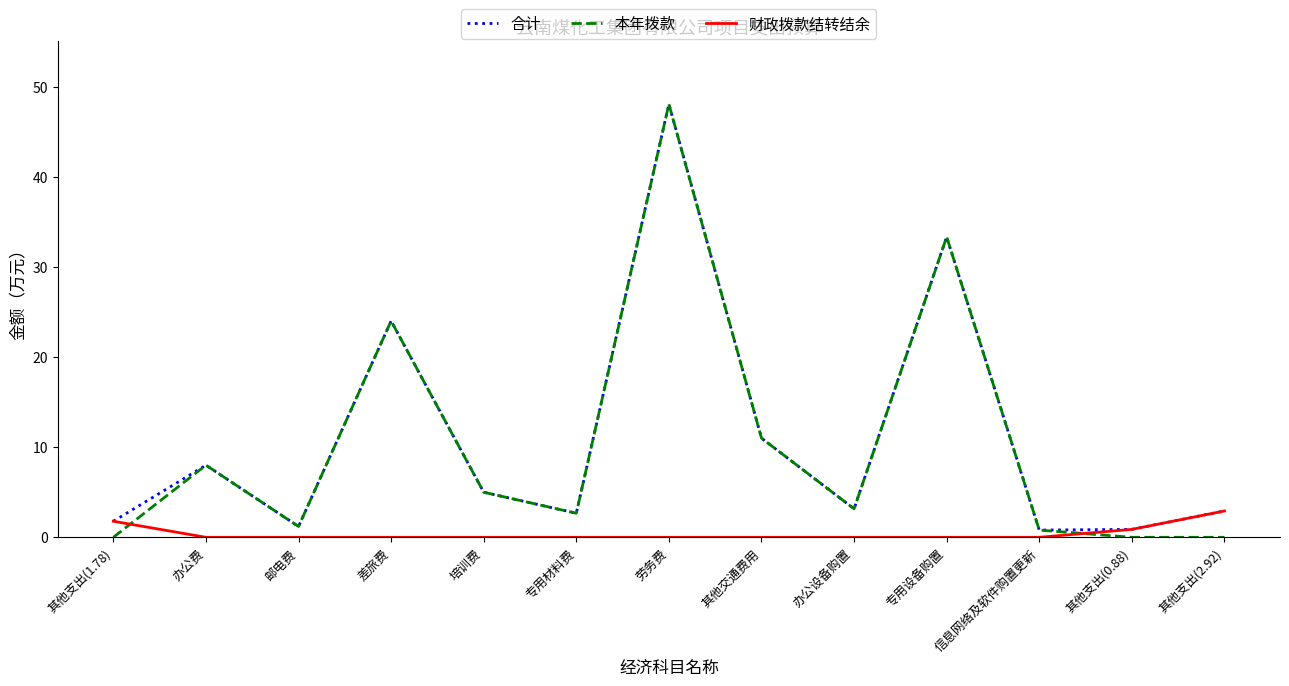

The 合计 series shows 33.3 at 专用设备购置. True or false?

True